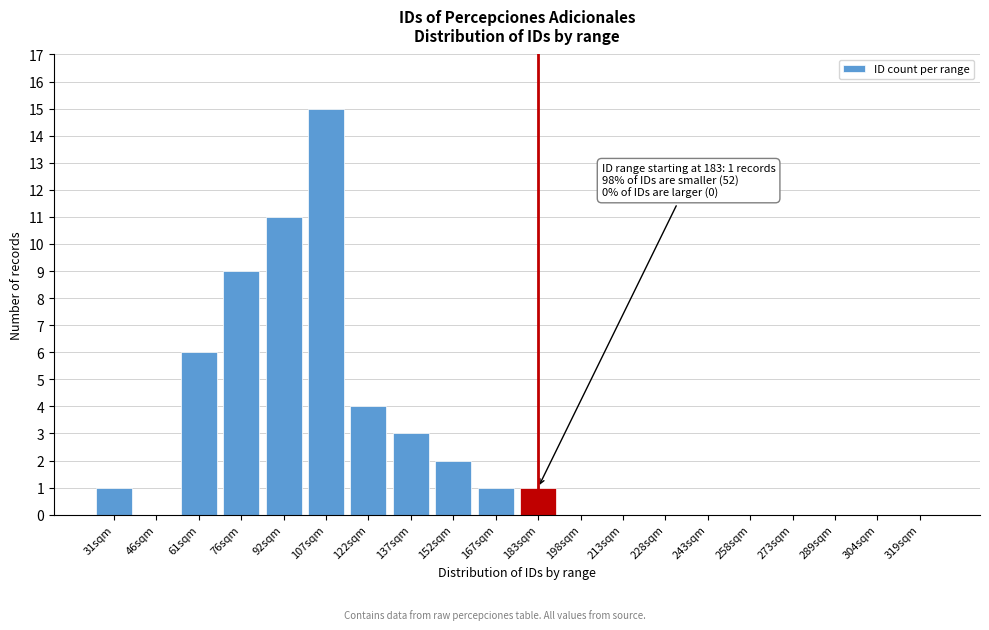

Reading left to right, list all the values displayed in this chart.

31sqm=1	46sqm=0	61sqm=6	76sqm=9	92sqm=11	107sqm=15	122sqm=4	137sqm=3	152sqm=2	167sqm=1	183sqm=1	198sqm=0	213sqm=0	228sqm=0	243sqm=0	258sqm=0	273sqm=0	289sqm=0	304sqm=0	319sqm=0